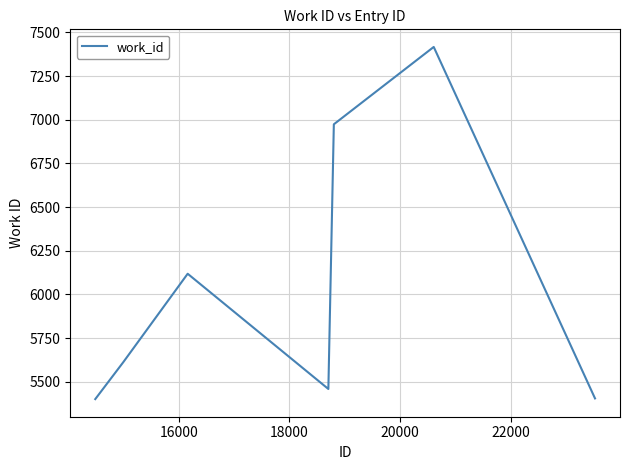

What is the maximum value shown in the chart?

7417